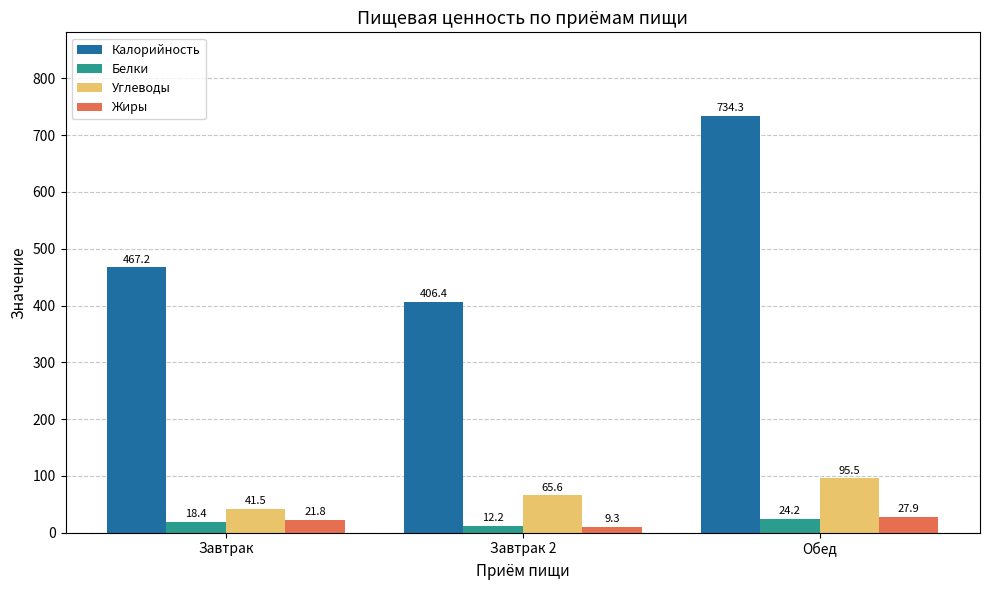

Are the bars horizontal?

No